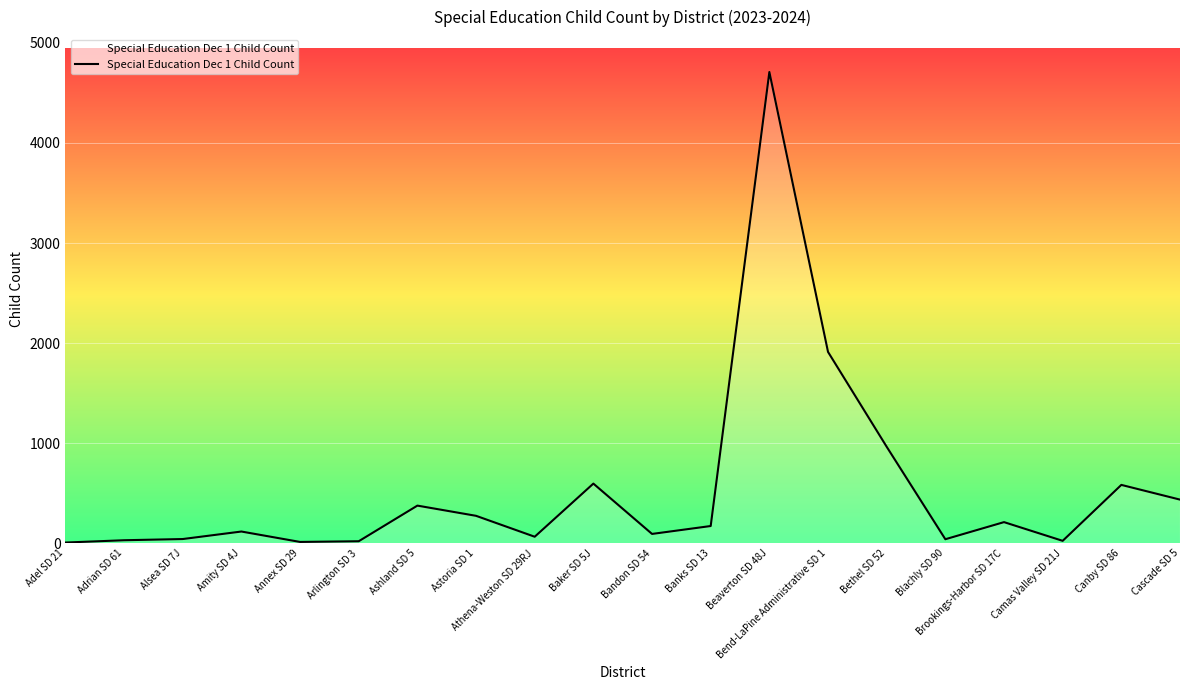

At which label does the data first exceed 172?

Ashland SD 5